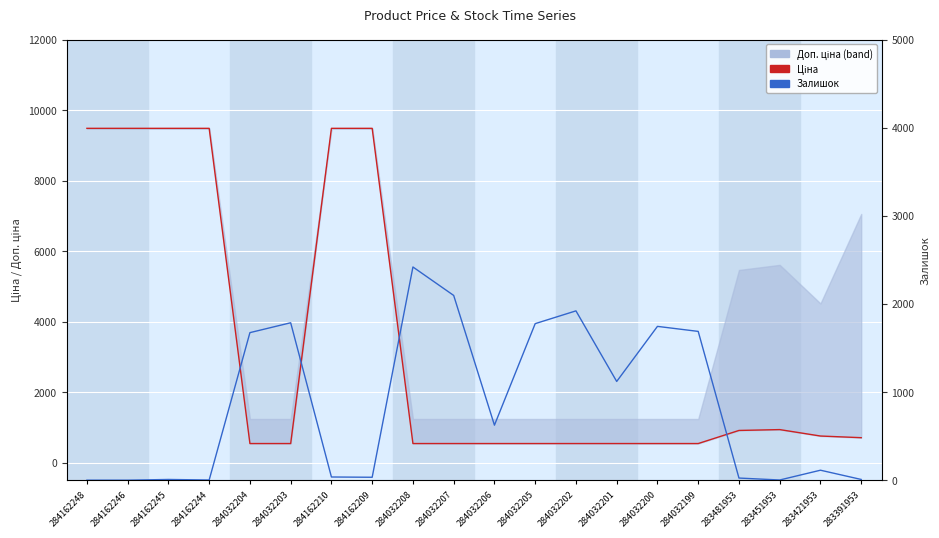

What is the difference between the Залишок values at 284162246 and 284032201?

1120.0